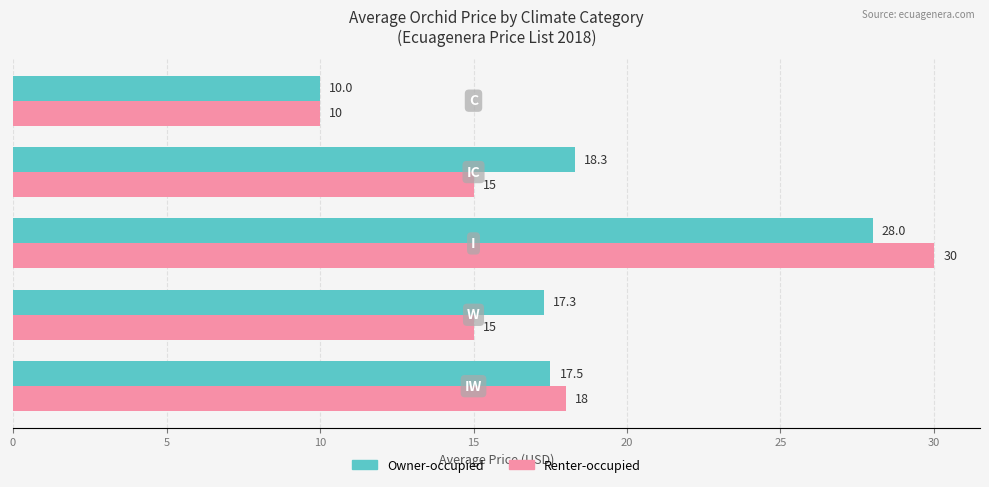

Rank the series by their average value, from lowest to highest.

Renter-occupied, Owner-occupied